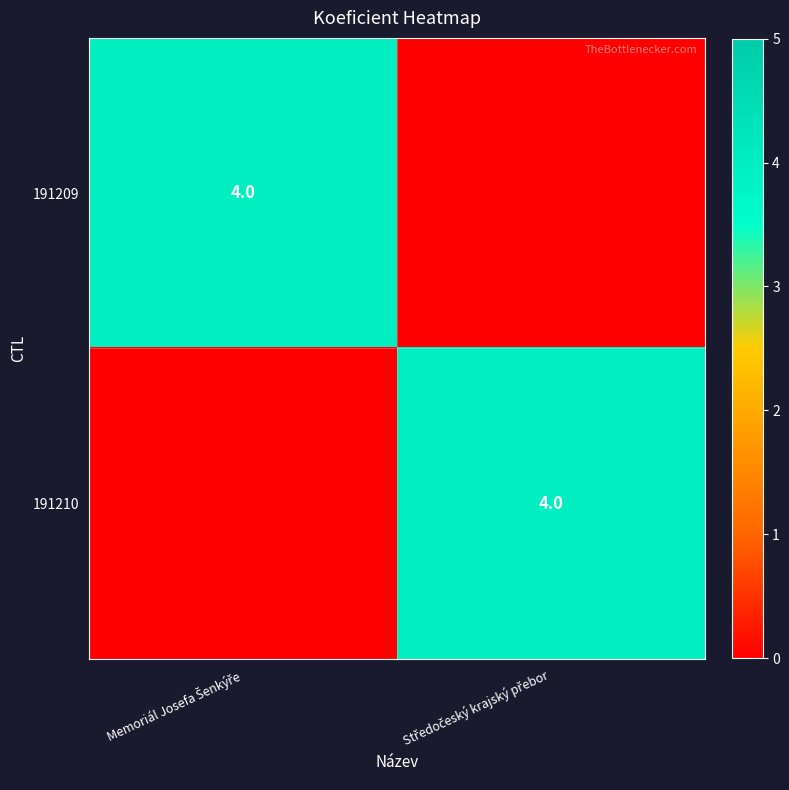

Count the number of data series in this chart.

2